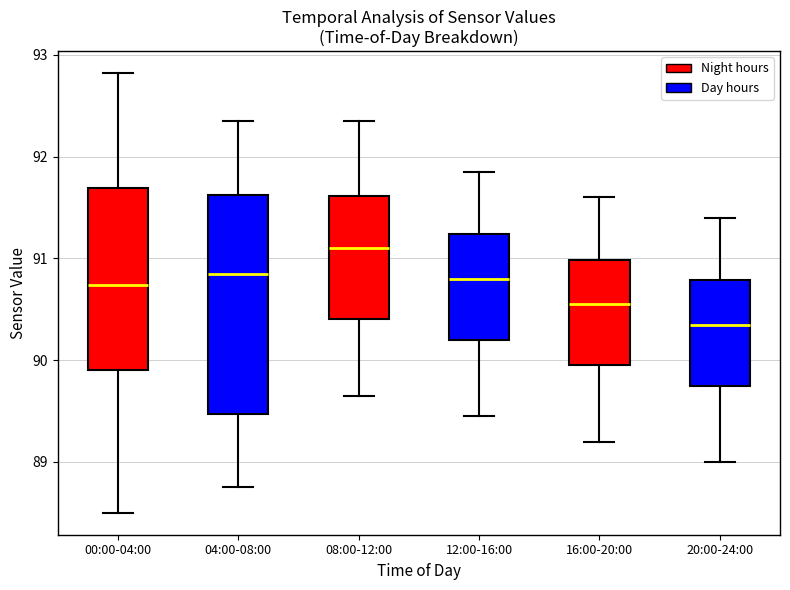

Which box's median line is the lowest?

20:00-24:00